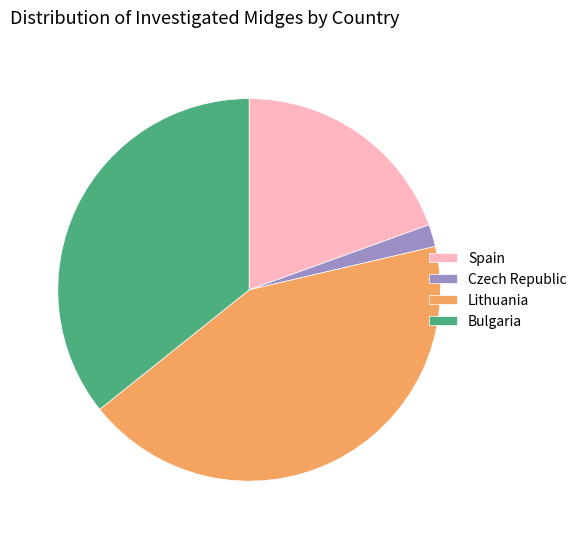

Do Spain and Bulgaria together represent more than half of the pie?

Yes